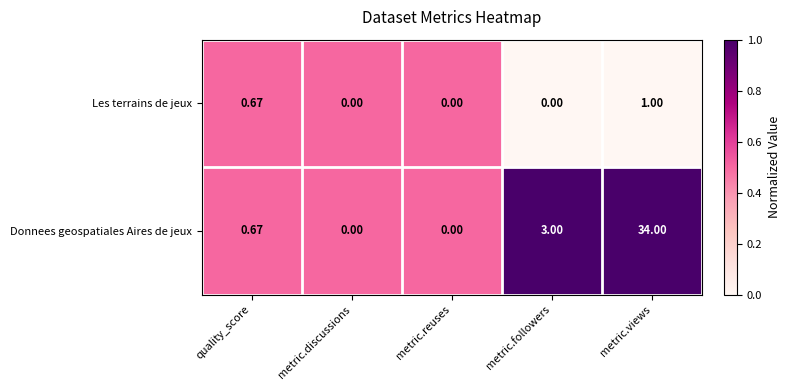

Which series has the largest range (max minus min)?

Donnees geospatiales Aires de jeux